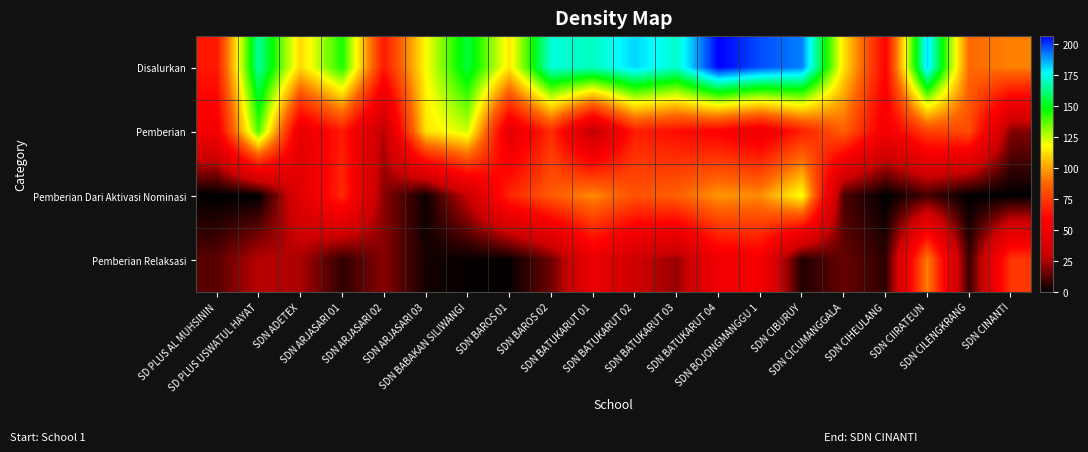

Reading left to right, list all the values displayed in this chart.

Disalurkan: SD PLUS AL MUHSININ=66	SD PLUS USWATUL HAYAT=166	SDN ADETEX=111	SDN ARJASARI 01=145	SDN ARJASARI 02=66	SDN ARJASARI 03=118	SDN BABAKAN SILIWANGI=155	SDN BAROS 01=114	SDN BAROS 02=173	SDN BATUKARUT 01=170	SDN BATUKARUT 02=182	SDN BATUKARUT 03=171	SDN BATUKARUT 04=207	SDN BOJONGMANGGU 1=198	SDN CIBURUY=192	SDN CICUMANGGALA=113	SDN CIHEULANG=59	SDN CIIRATEUN=182	SDN CILENGKRANG=89	SDN CINANTI=94
Pemberian: SD PLUS AL MUHSININ=53	SD PLUS USWATUL HAYAT=139	SDN ADETEX=45	SDN ARJASARI 01=67	SDN ARJASARI 02=26	SDN ARJASARI 03=113	SDN BABAKAN SILIWANGI=124	SDN BAROS 01=43	SDN BAROS 02=72	SDN BATUKARUT 01=26	SDN BATUKARUT 02=68	SDN BATUKARUT 03=62	SDN BATUKARUT 04=58	SDN BOJONGMANGGU 1=48	SDN CIBURUY=68	SDN CICUMANGGALA=87	SDN CIHEULANG=52	SDN CIIRATEUN=78	SDN CILENGKRANG=81	SDN CINANTI=19
Pemberian Dari Aktivasi Nominasi: SD PLUS AL MUHSININ=0	SD PLUS USWATUL HAYAT=0	SDN ADETEX=41	SDN ARJASARI 01=71	SDN ARJASARI 02=20	SDN ARJASARI 03=2	SDN BABAKAN SILIWANGI=30	SDN BAROS 01=70	SDN BAROS 02=85	SDN BATUKARUT 01=96	SDN BATUKARUT 02=83	SDN BATUKARUT 03=87	SDN BATUKARUT 04=98	SDN BOJONGMANGGU 1=96	SDN CIBURUY=119	SDN CICUMANGGALA=11	SDN CIHEULANG=0	SDN CIIRATEUN=10	SDN CILENGKRANG=0	SDN CINANTI=0
Pemberian Relaksasi: SD PLUS AL MUHSININ=13	SD PLUS USWATUL HAYAT=27	SDN ADETEX=25	SDN ARJASARI 01=7	SDN ARJASARI 02=20	SDN ARJASARI 03=3	SDN BABAKAN SILIWANGI=1	SDN BAROS 01=1	SDN BAROS 02=16	SDN BATUKARUT 01=48	SDN BATUKARUT 02=31	SDN BATUKARUT 03=22	SDN BATUKARUT 04=51	SDN BOJONGMANGGU 1=54	SDN CIBURUY=5	SDN CICUMANGGALA=15	SDN CIHEULANG=7	SDN CIIRATEUN=94	SDN CILENGKRANG=8	SDN CINANTI=75